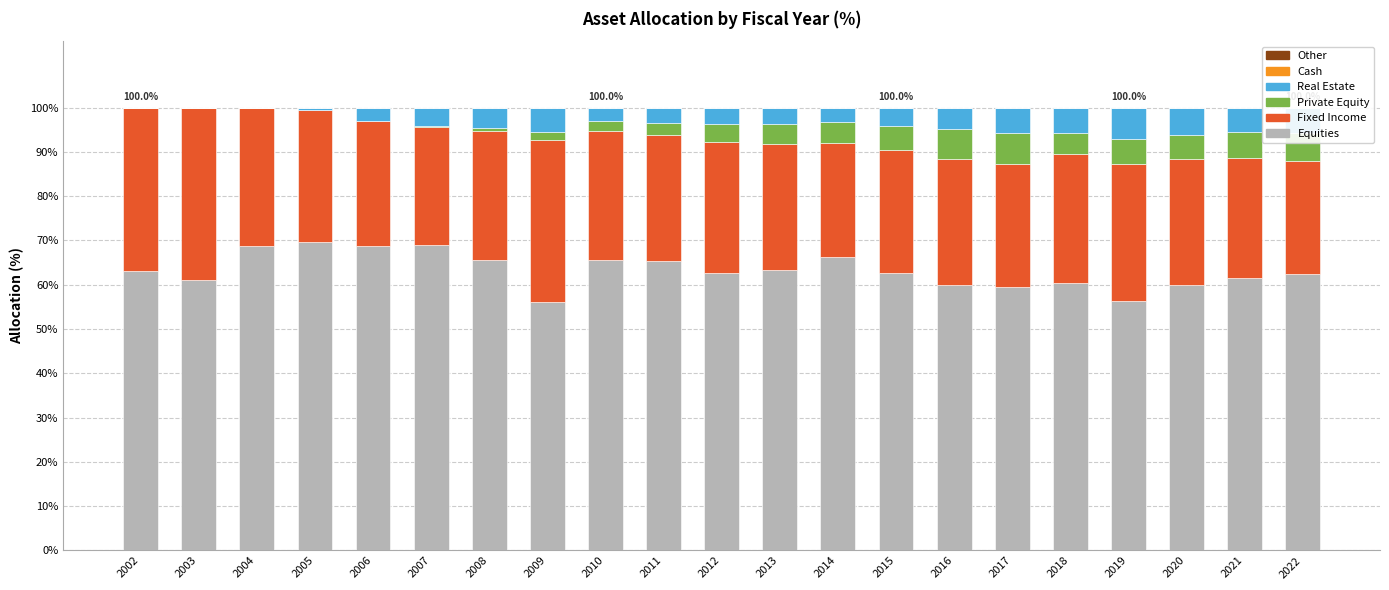

Count the number of data series in this chart.

6